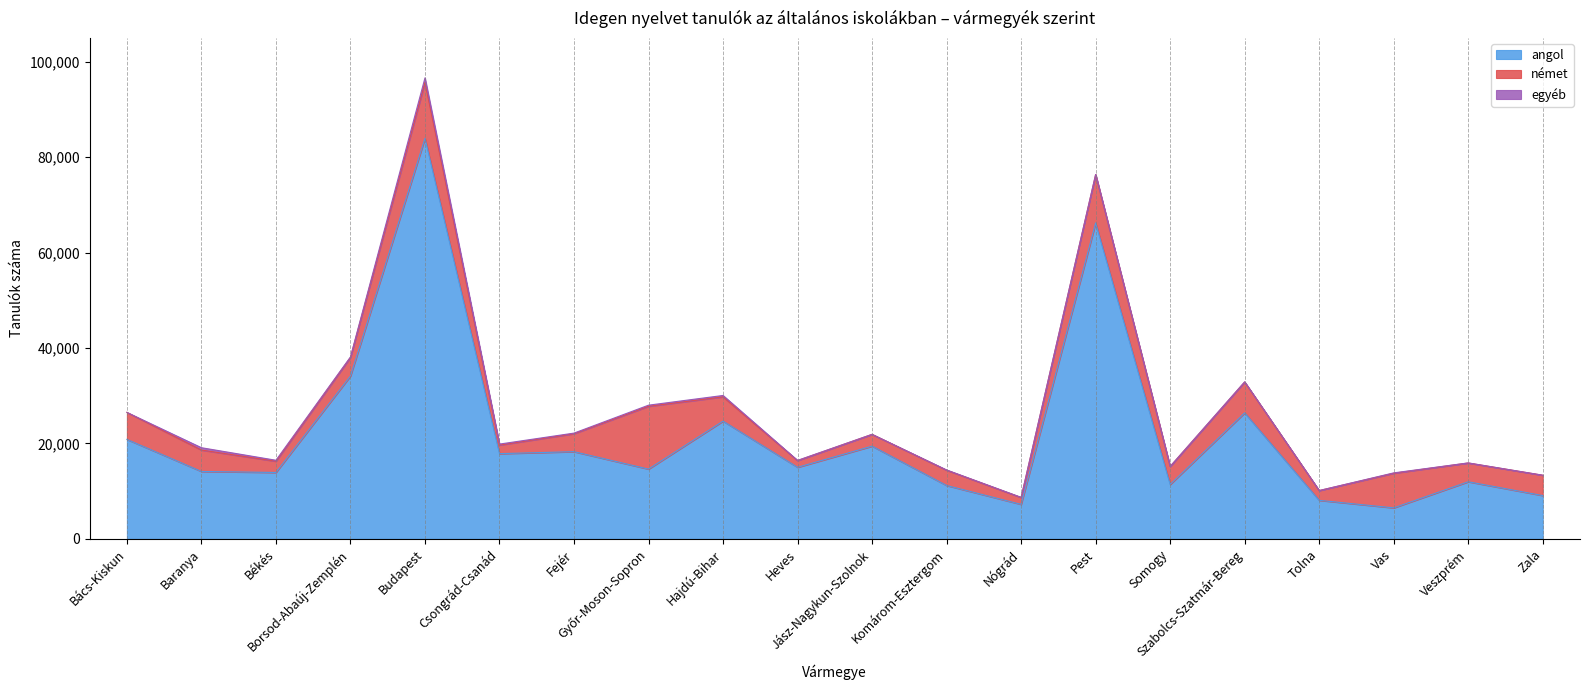

How many interior local valleys does the német series have?

7